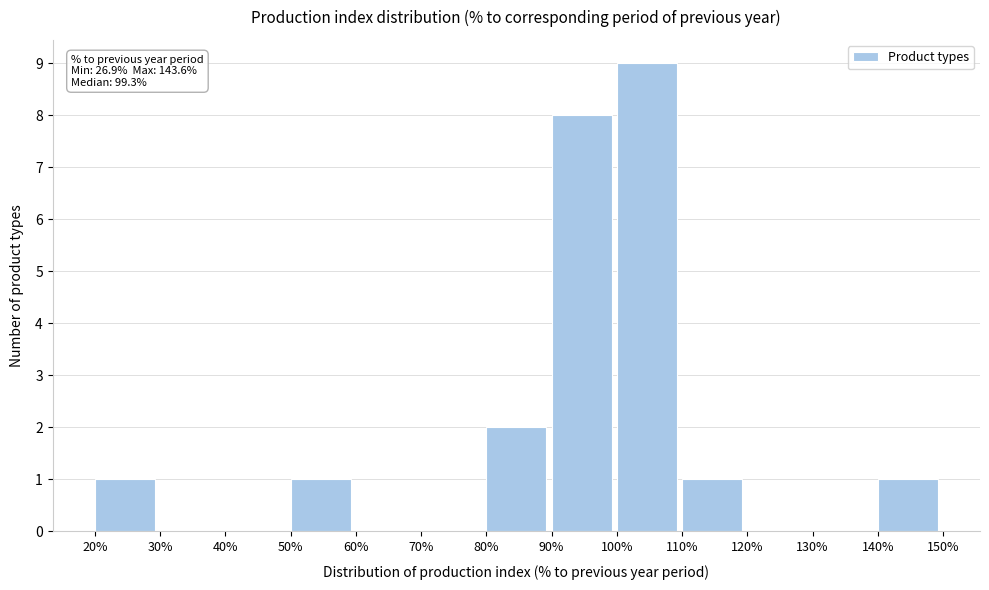

Which range on the x-axis has the tallest bar?

100% to 110%